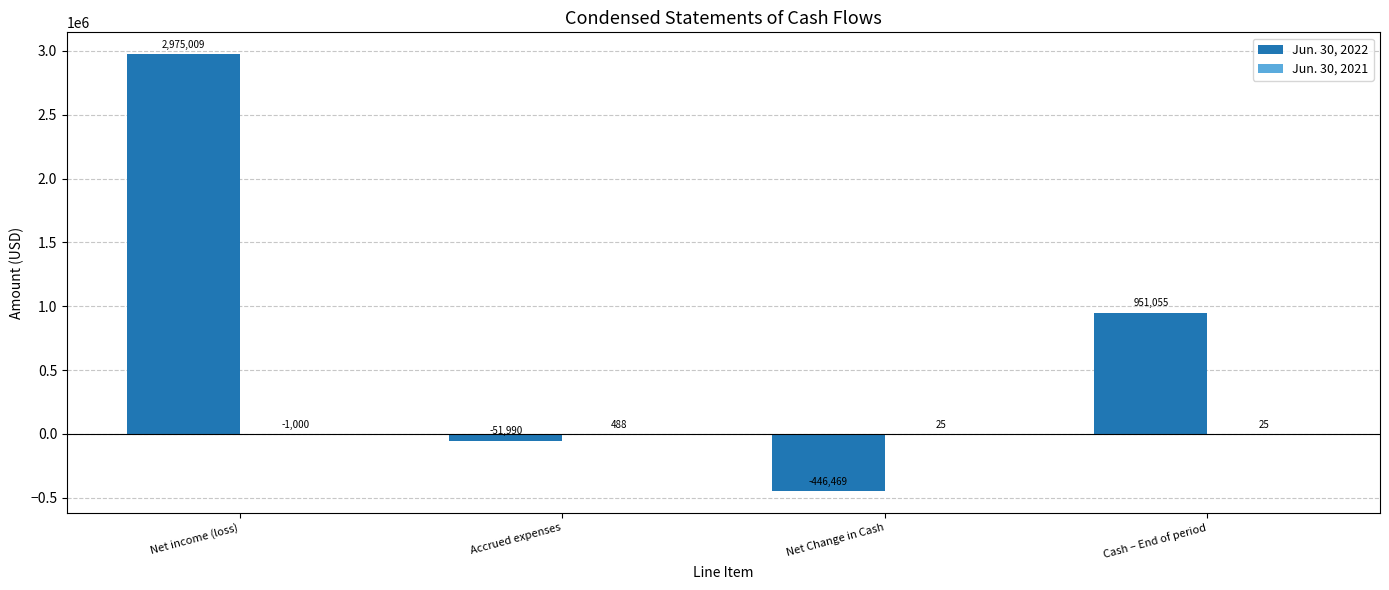

Count the number of categories in the chart.

4